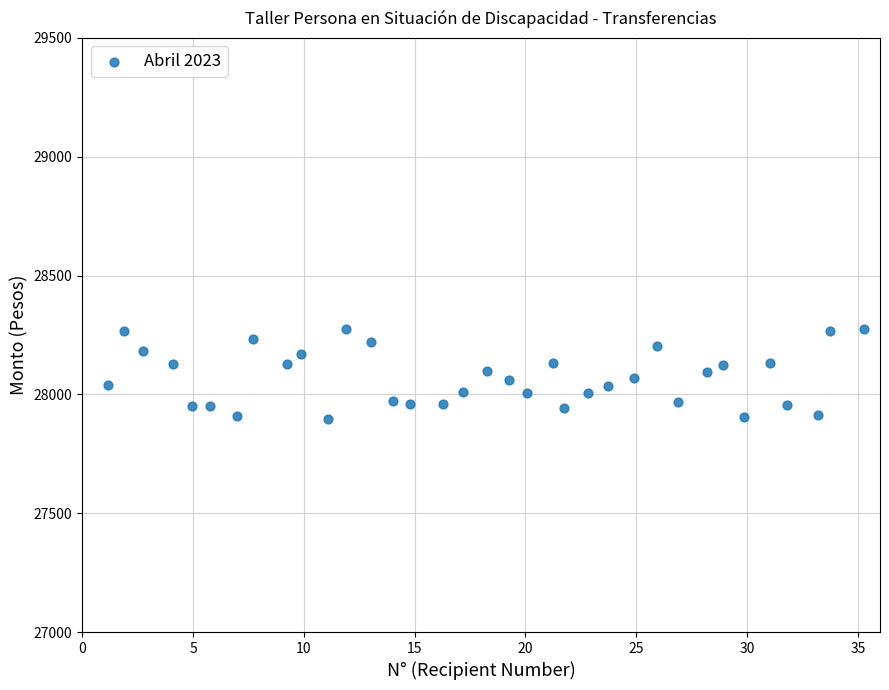

What is the range of Y values (max minus min)?

379.7